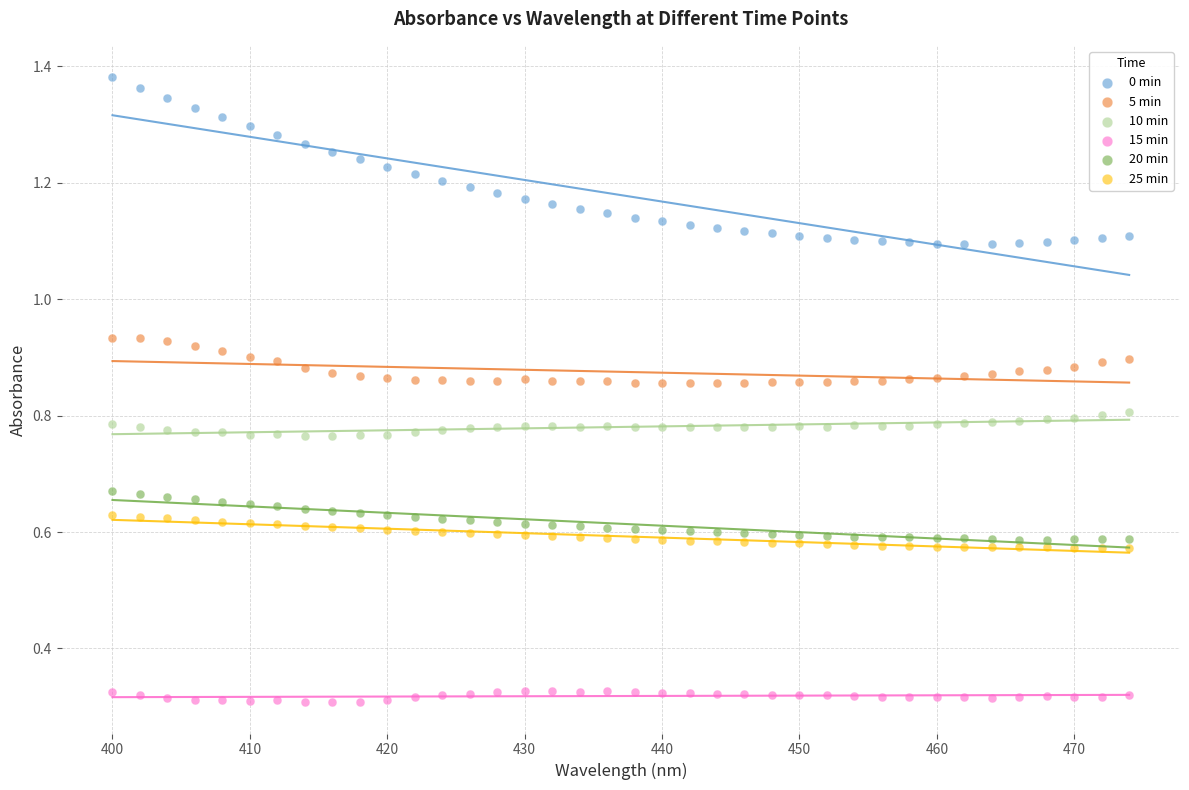

What are all the series names shown in the legend?

0 min, 5 min, 10 min, 15 min, 20 min, 25 min